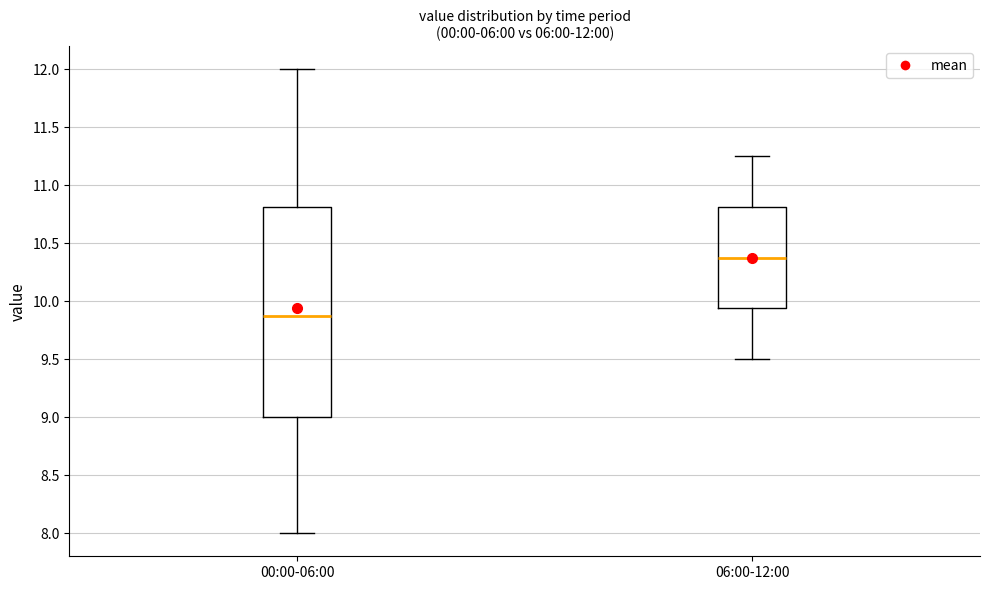

Which box has the highest median line?

06:00-12:00